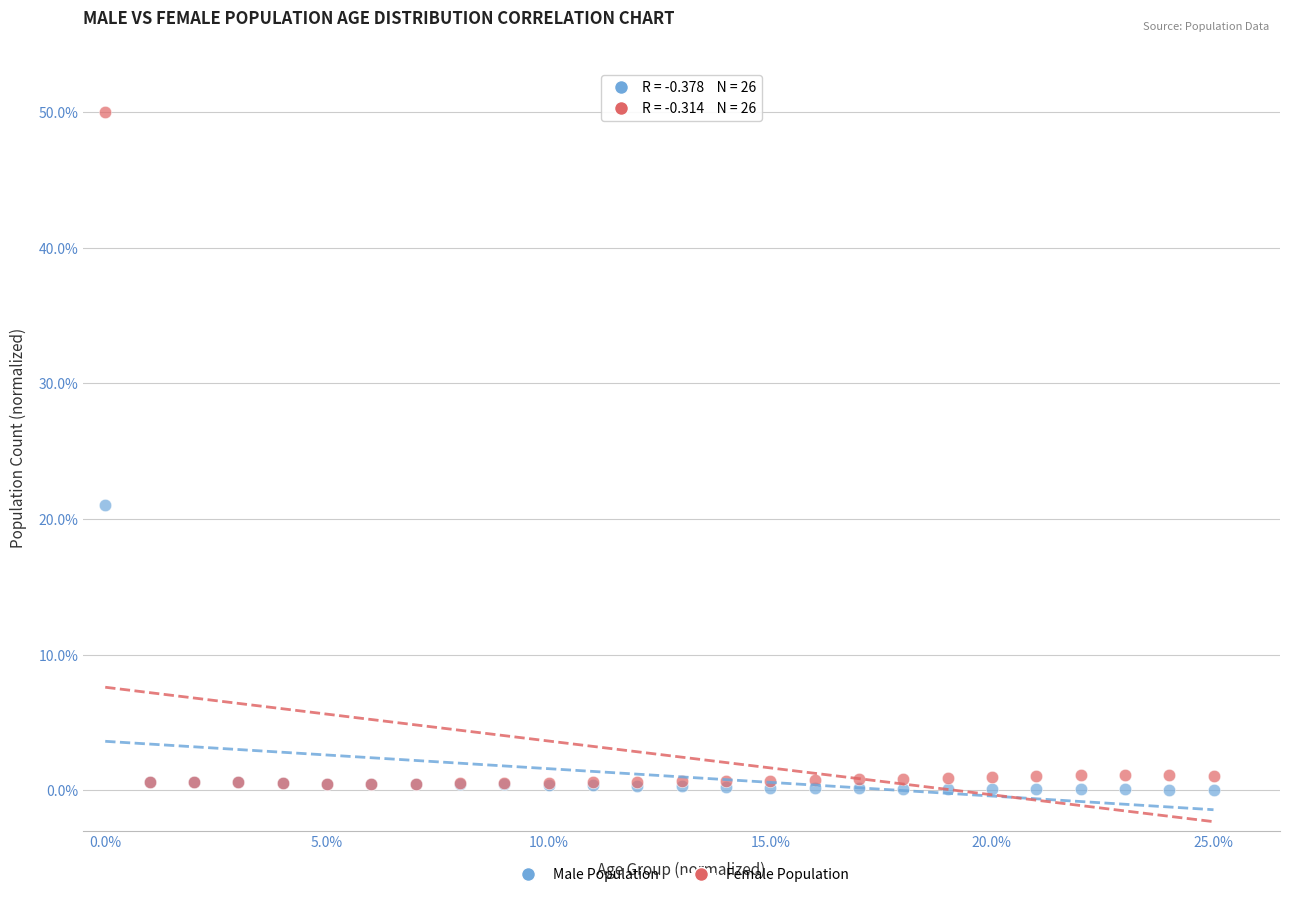

Which series reaches the minimum Y coordinate?

Male Population